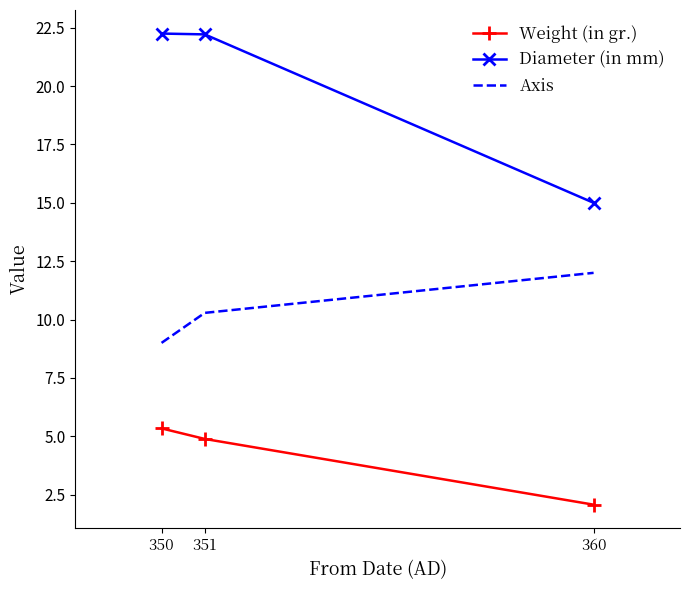

What is the minimum value shown in the chart?

2.1